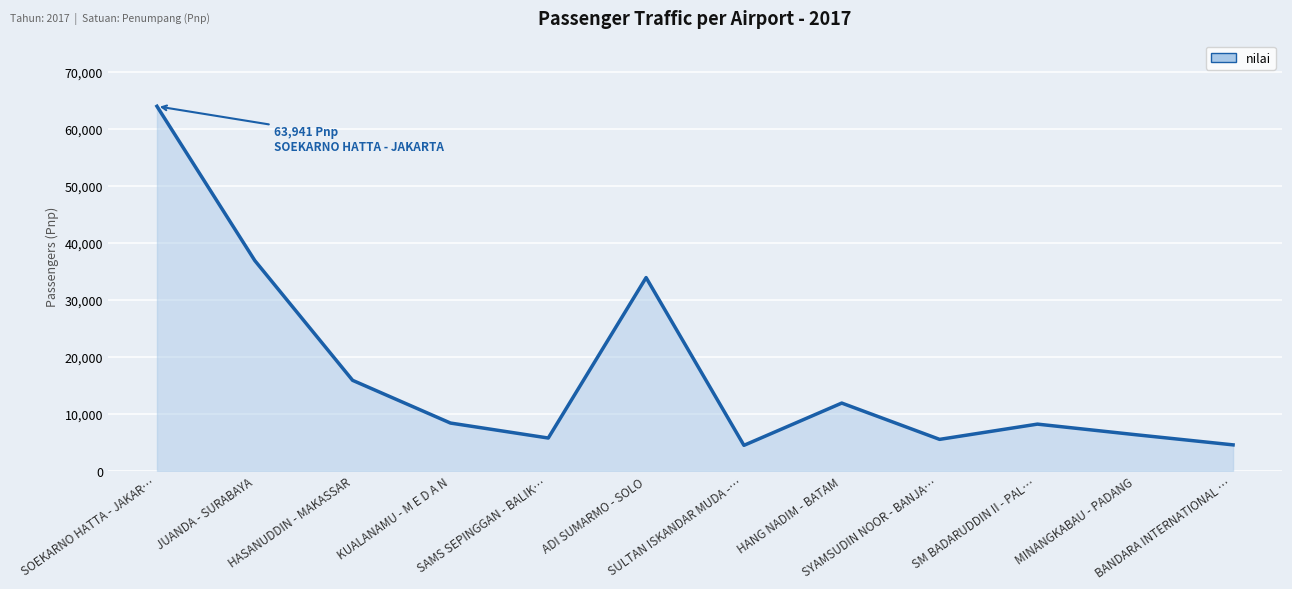

Read the value at BANDARA INTERNATIONAL ….

4546